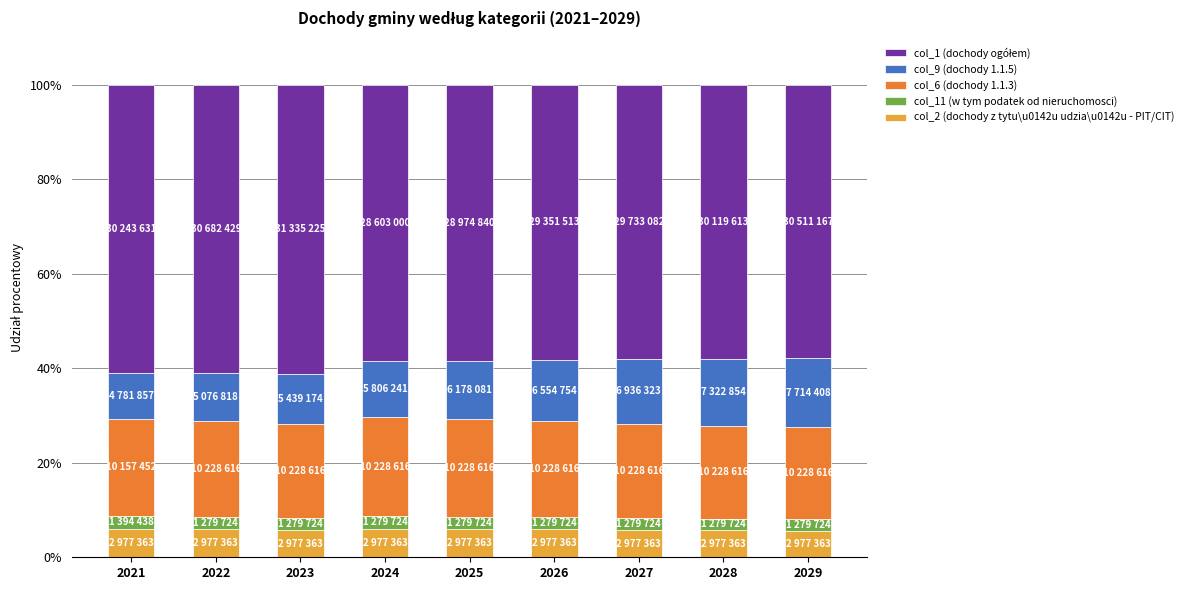

What is the minimum value for col_2 (dochody z tytu\u0142u udzia\u0142u - PIT/CIT)?

5.6